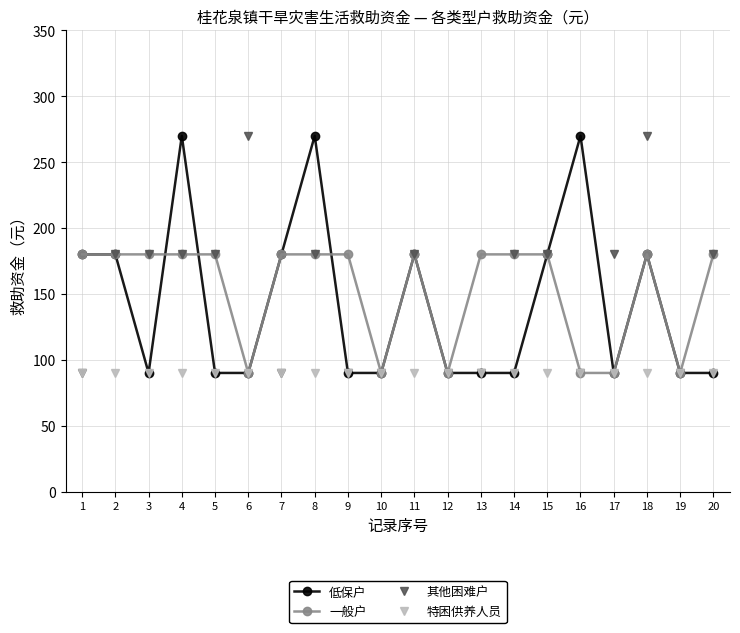

What is the total value across all series at 14?

540